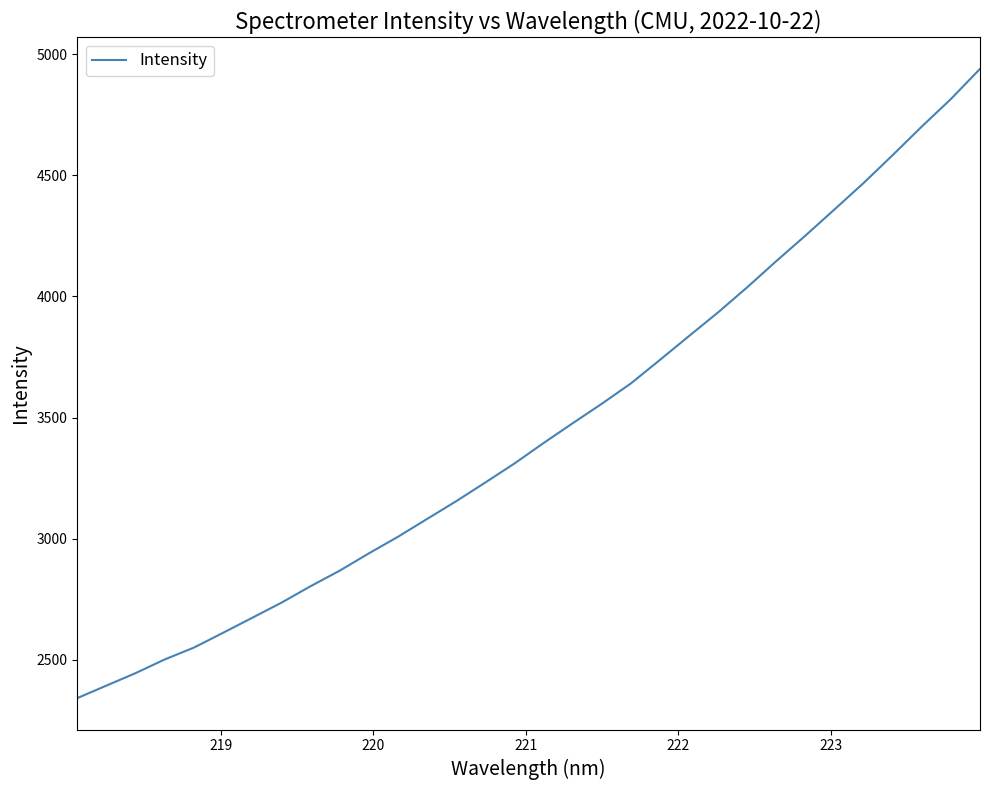

What is the difference between the maximum and minimum values?

2598.0